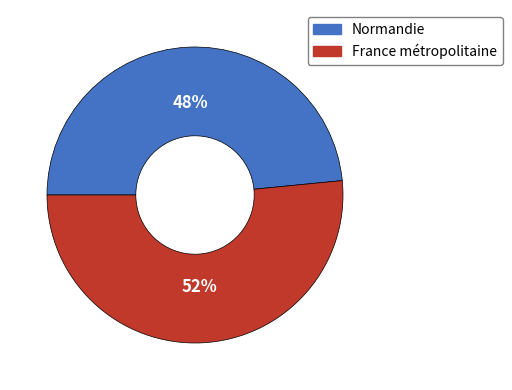

Is Normandie the majority of the pie?

No